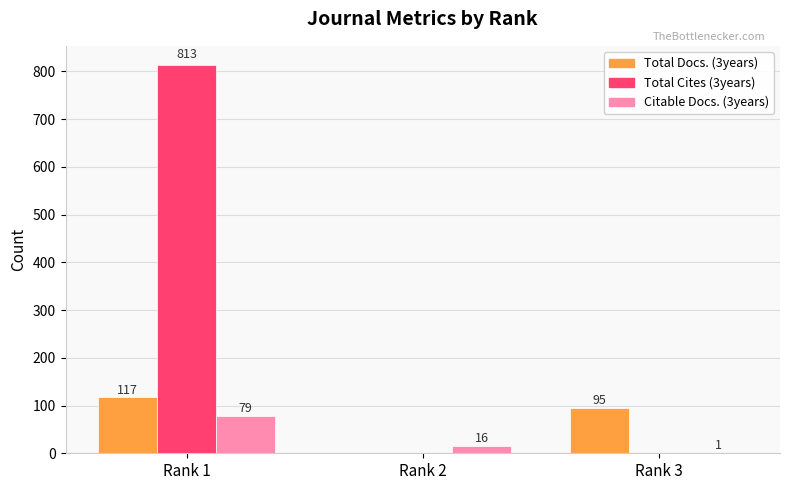

The value of Total Cites (3years) at Rank 3 is -501. True or false?

False